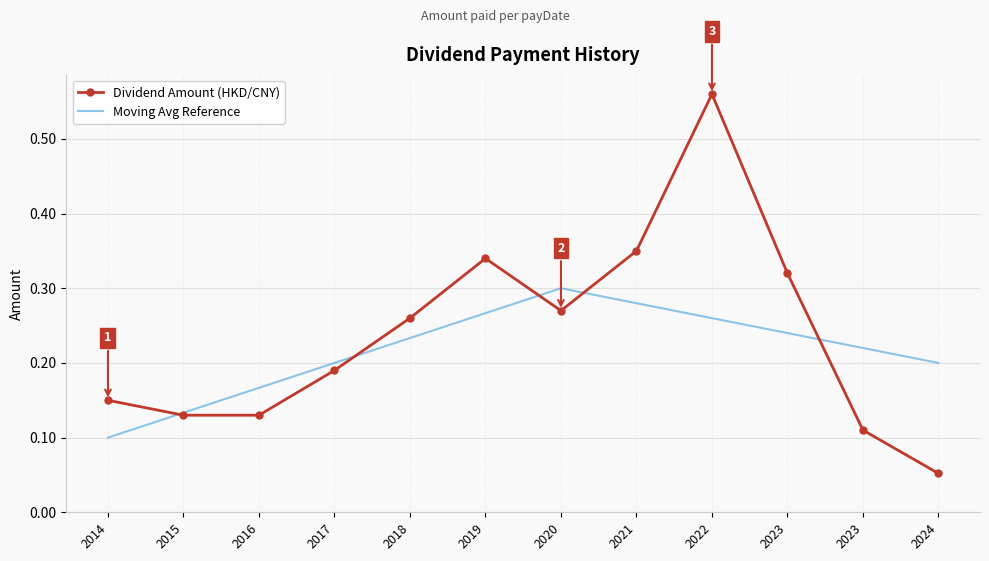

Reading left to right, transcribe all the data shown in this chart.

Dividend Amount (HKD/CNY): 0.1	0.1	0.1	0.2	0.3	0.3	0.3	0.3	0.6	0.3	0.1	0.1
Moving Avg Reference: 0.1	0.1	0.2	0.2	0.2	0.3	0.3	0.3	0.3	0.2	0.2	0.2